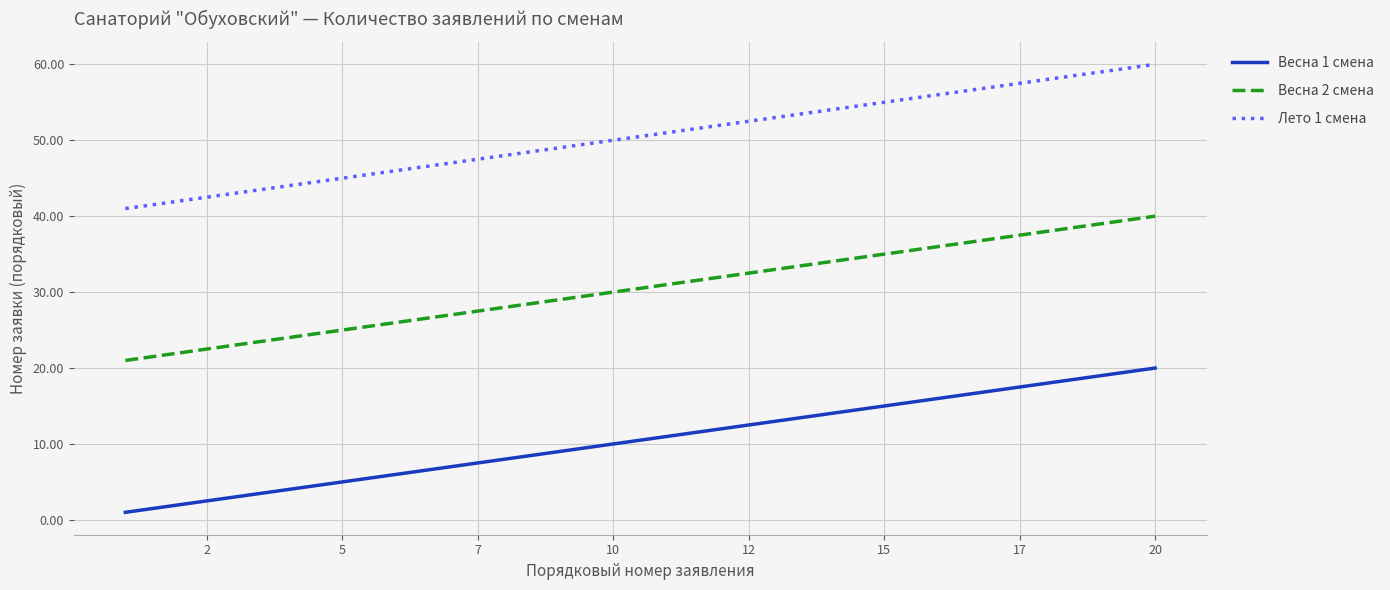

True or false: Лето 1 смена and Весна 1 смена intersect in this chart.

False